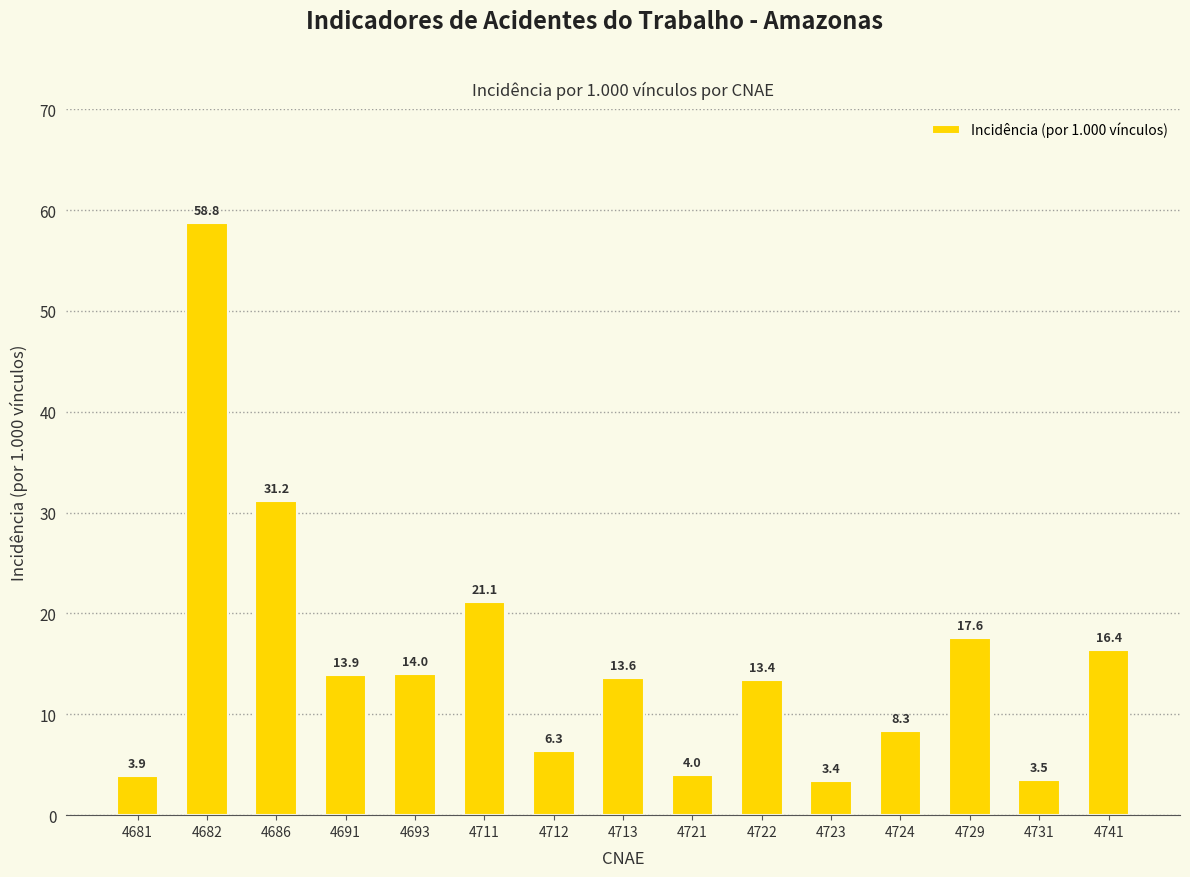

Which label corresponds to the largest value in the chart?

4682